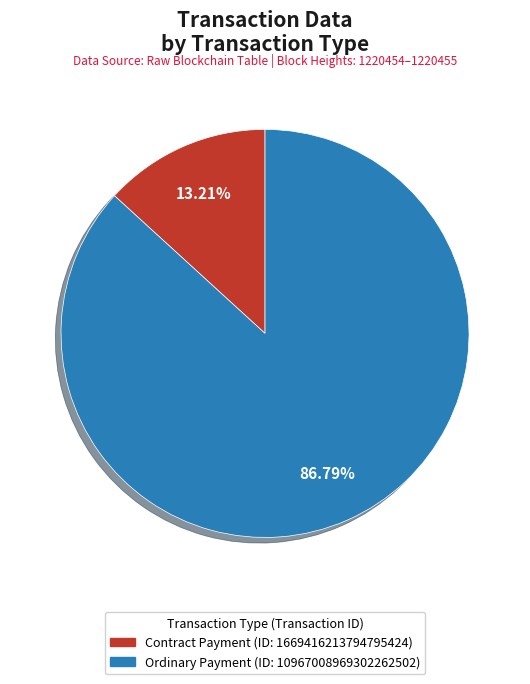

Is there a majority slice in this chart?

Yes